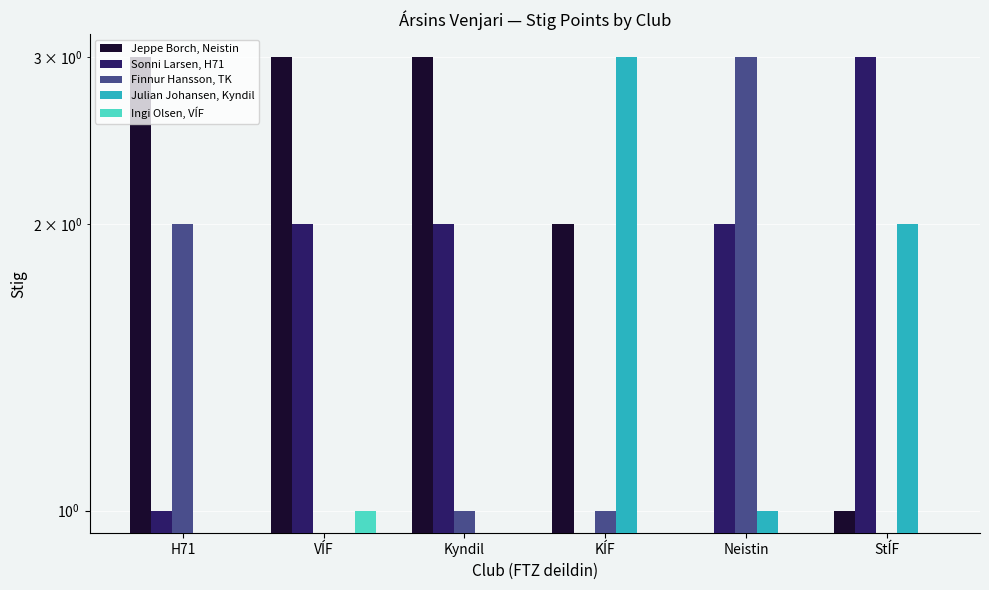

List the labels in order of Julian Johansen, Kyndil value, smallest first.

H71, VÍF, Kyndil, Neistin, StÍF, KÍF